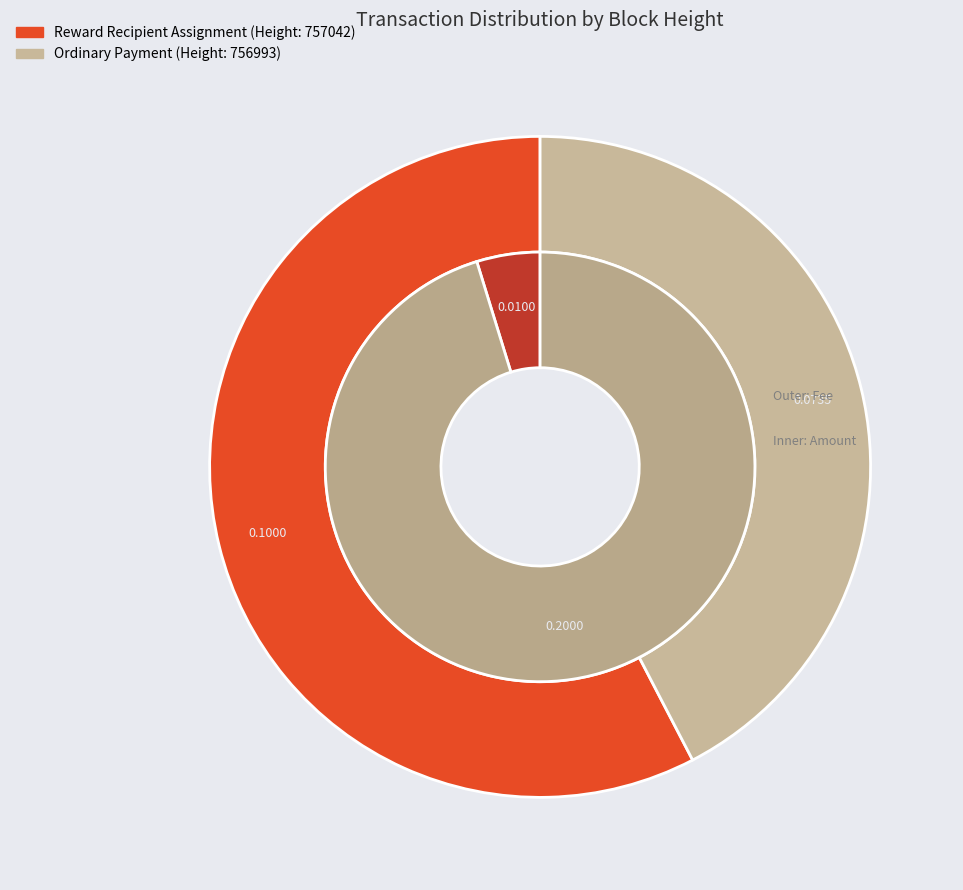

Combined, do 757042 and 756993 account for over 50%?

Yes